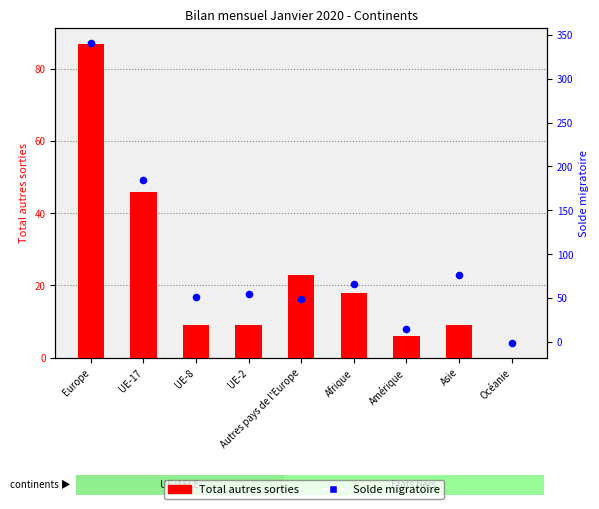

Which series reaches the maximum Y coordinate?

Solde migratoire